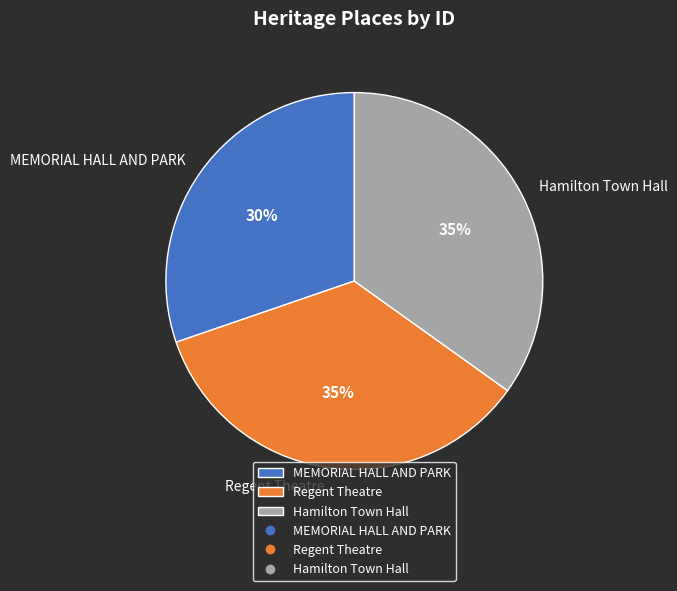

To the nearest percent, what is the combined percentage of MEMORIAL HALL AND PARK and Regent Theatre?

65%